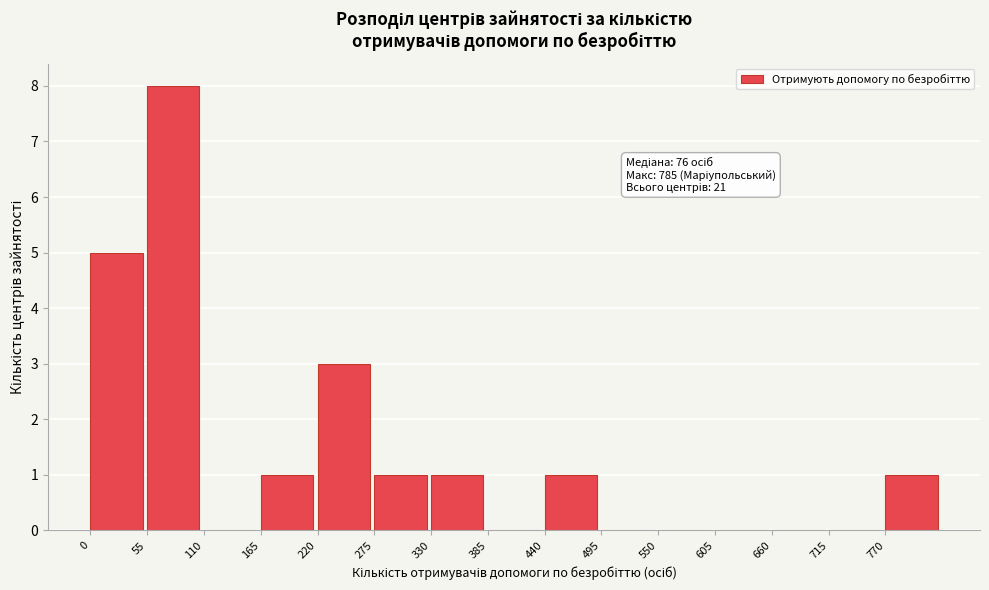

Which range on the x-axis has the tallest bar?

55 to 110